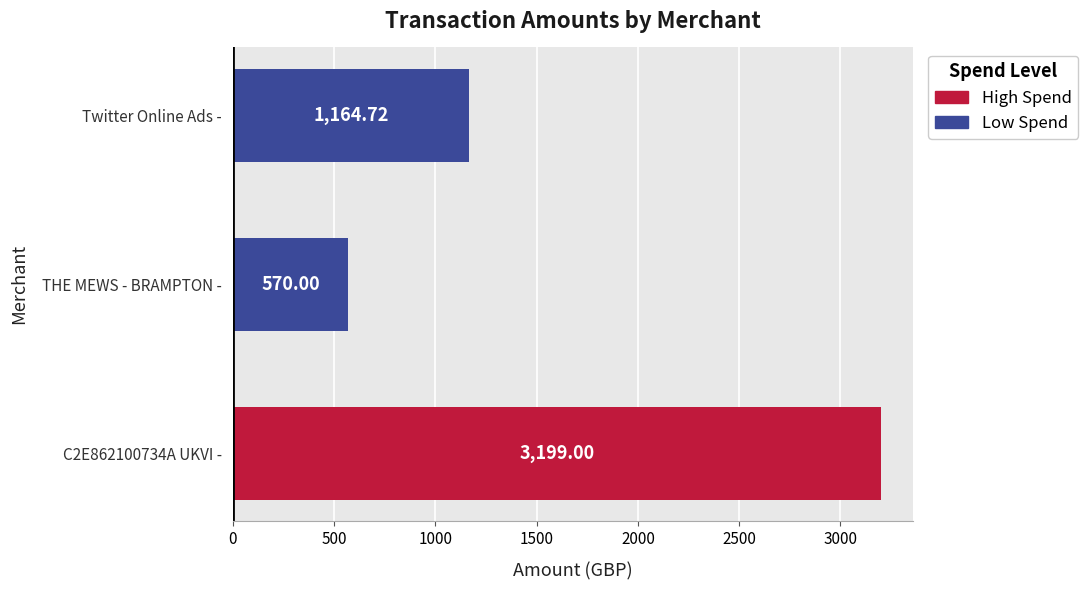

Which label corresponds to the smallest value in the chart?

THE MEWS - BRAMPTON -